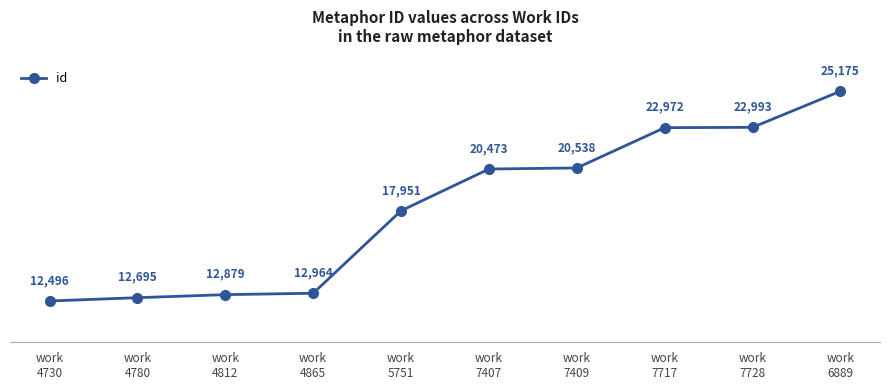

How many lines are shown in the chart?

1